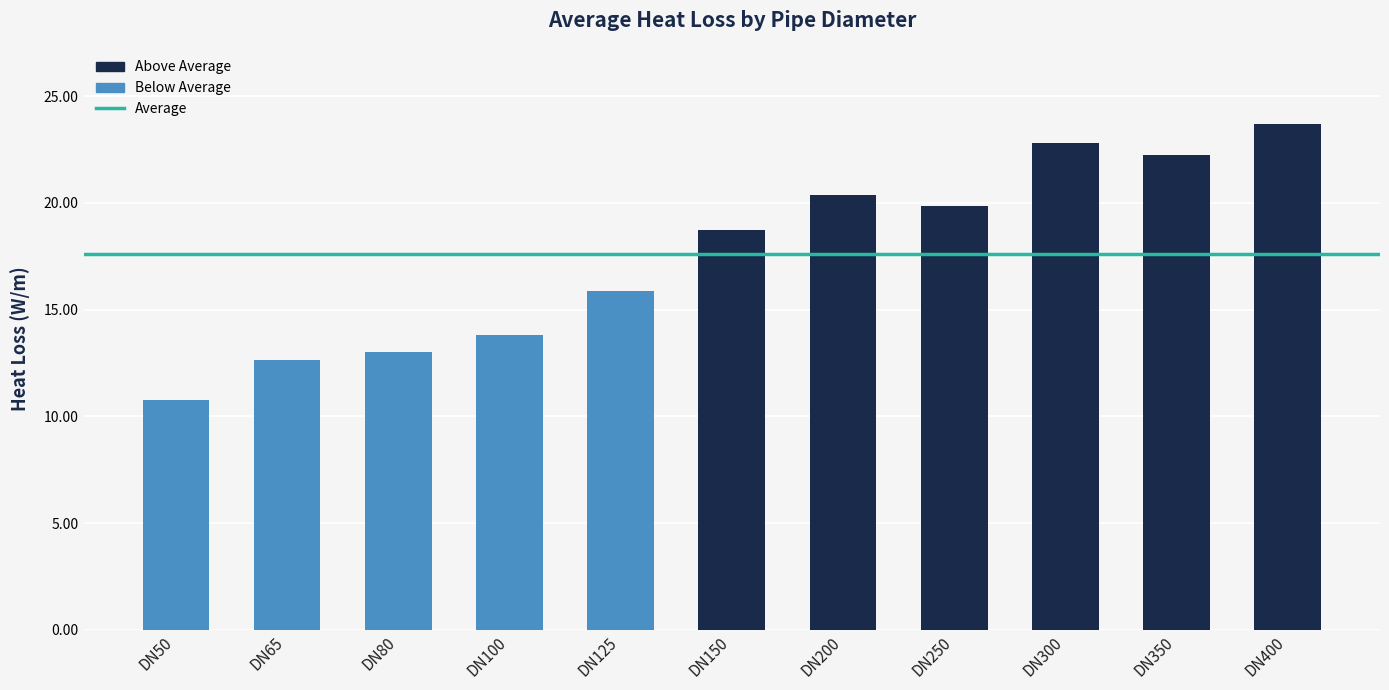

What is the sum of the values at DN100 and DN80?

26.8